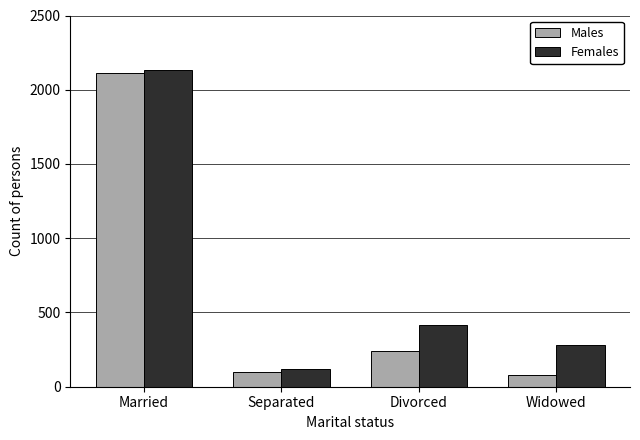

Where does the Males series first go above 243?

Married